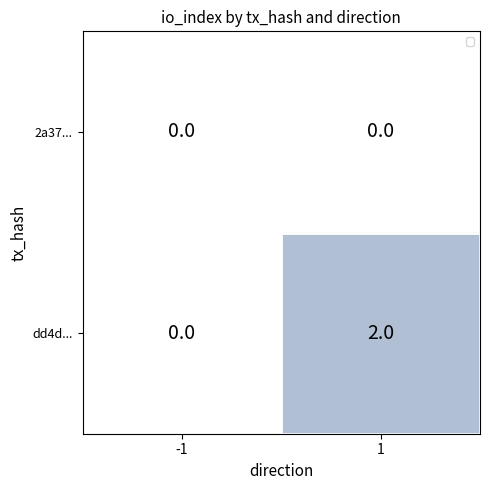

What is the total value across all series at 1?

2